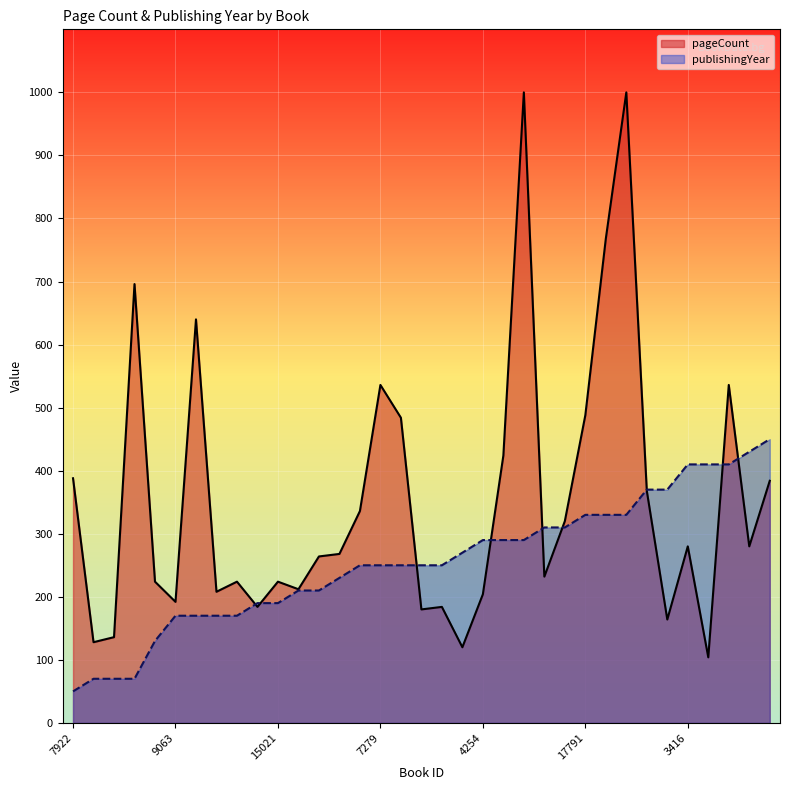

List the series in order of their peak value, lowest first.

publishingYear, pageCount